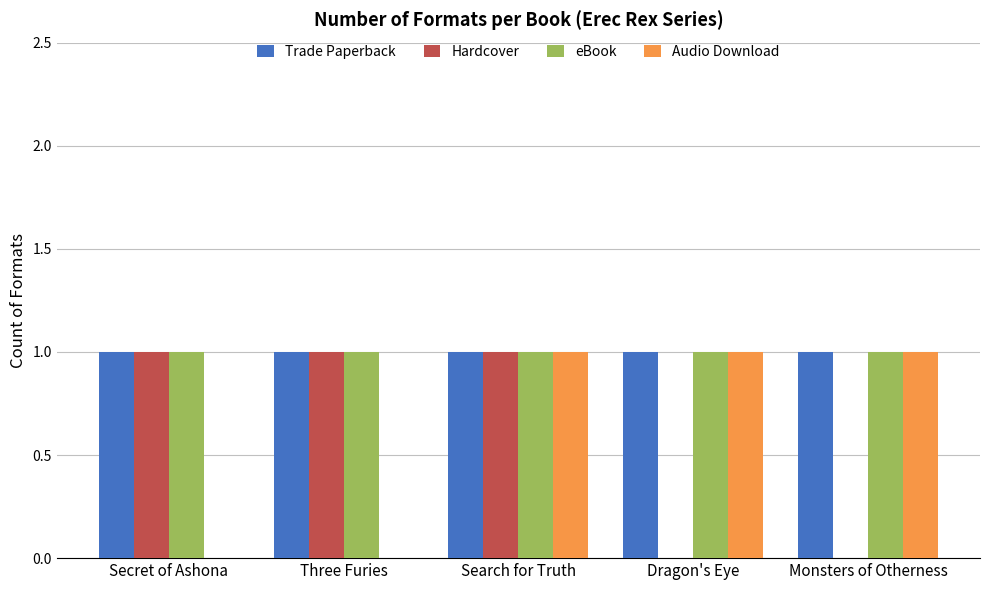

The value of Audio Download at Search for Truth is 0. True or false?

False